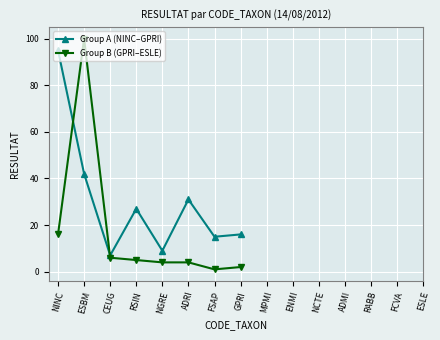

How many values in the Group A (NINC–GPRI) series are below 27?

4